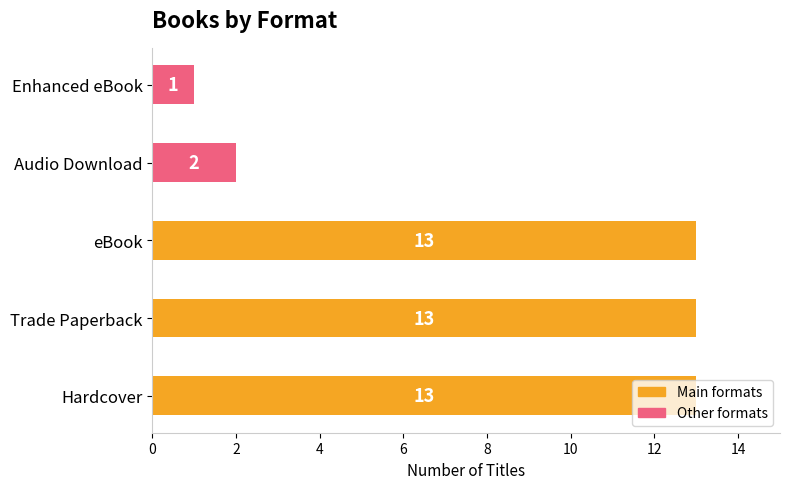

The value at Hardcover is 13. True or false?

True